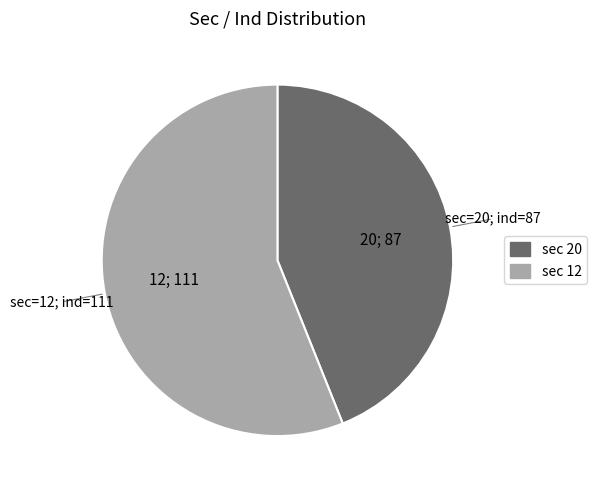

Is there any slice that represents more than half of the pie?

Yes